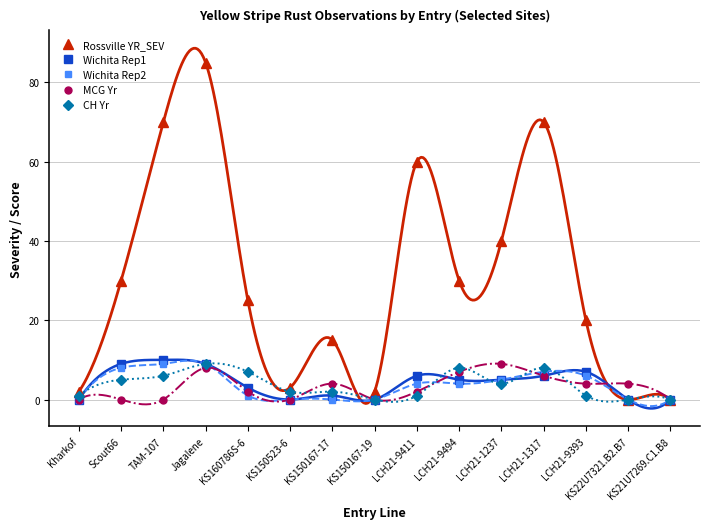

The MCG Yr series shows 0 at Scout66. True or false?

True